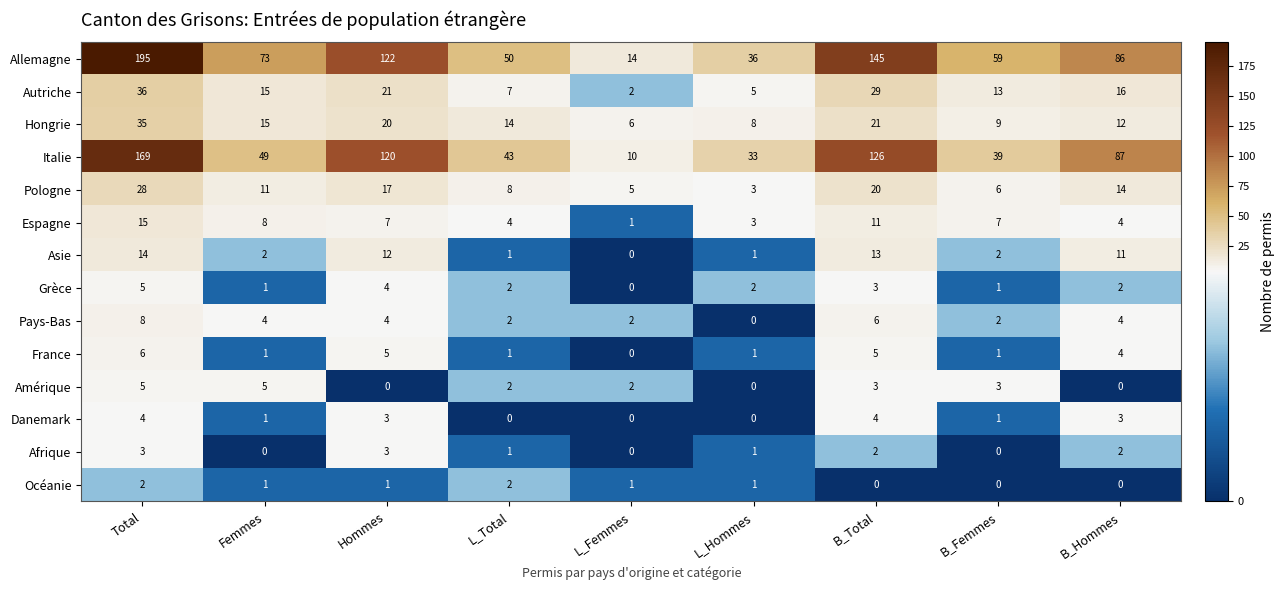

Which series has the widest spread of values?

Allemagne